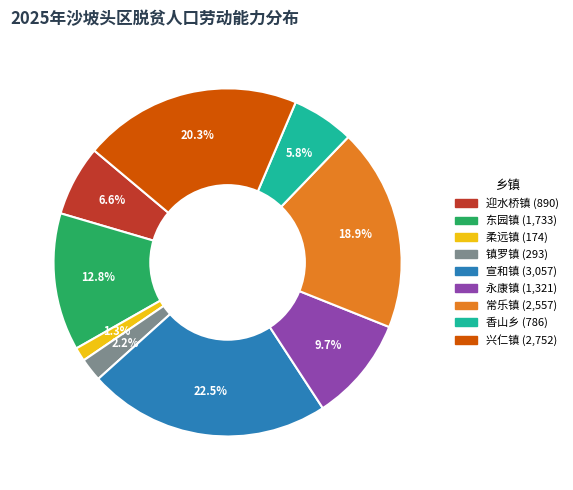

Count the number of slices in the pie.

9